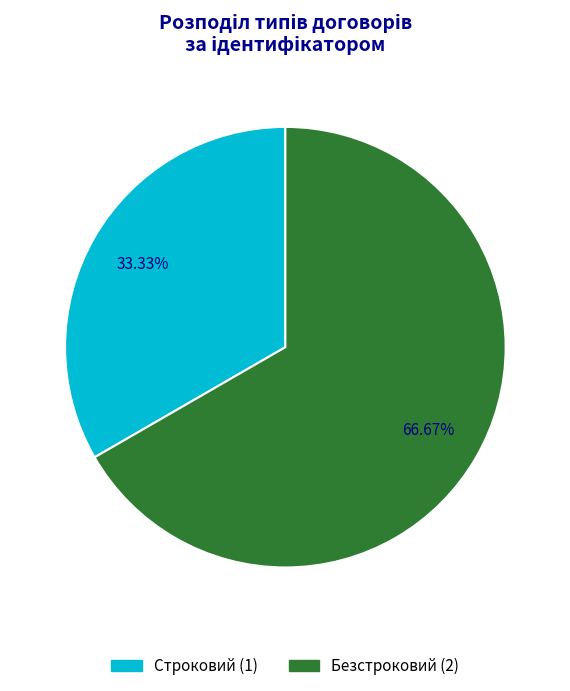

What is the ratio of the value at Строковий (1) to the value at Безстроковий (2)?

0.5